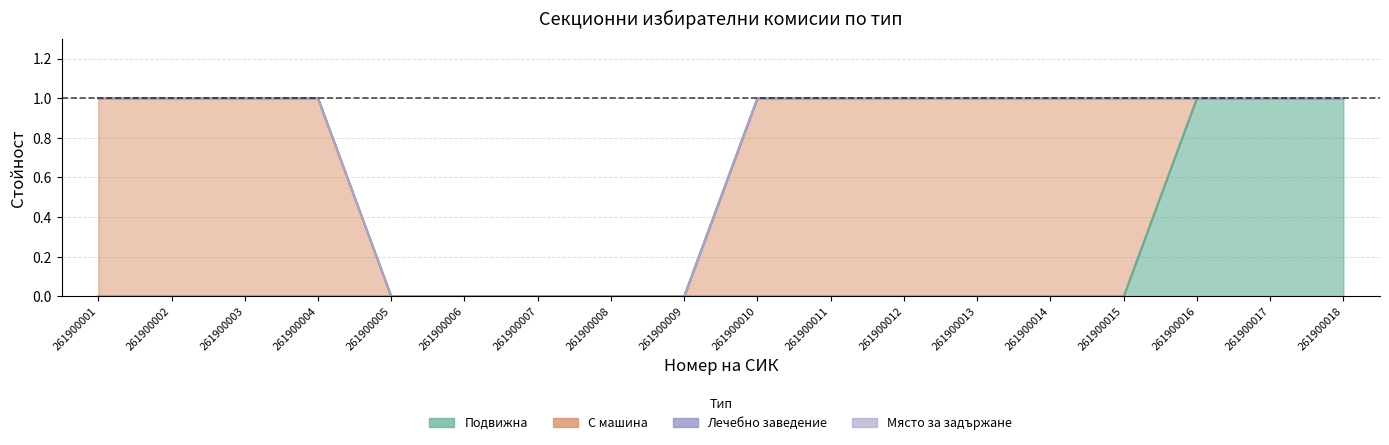

Reading left to right, extract all data points from this chart.

Подвижна: 0	0	0	0	0	0	0	0	0	0	0	0	0	0	0	1	1	1
С машина: 1	1	1	1	0	0	0	0	0	1	1	1	1	1	1	0	0	0
Лечебно заведение: 0	0	0	0	0	0	0	0	0	0	0	0	0	0	0	0	0	0
Място за задържане: 0	0	0	0	0	0	0	0	0	0	0	0	0	0	0	0	0	0